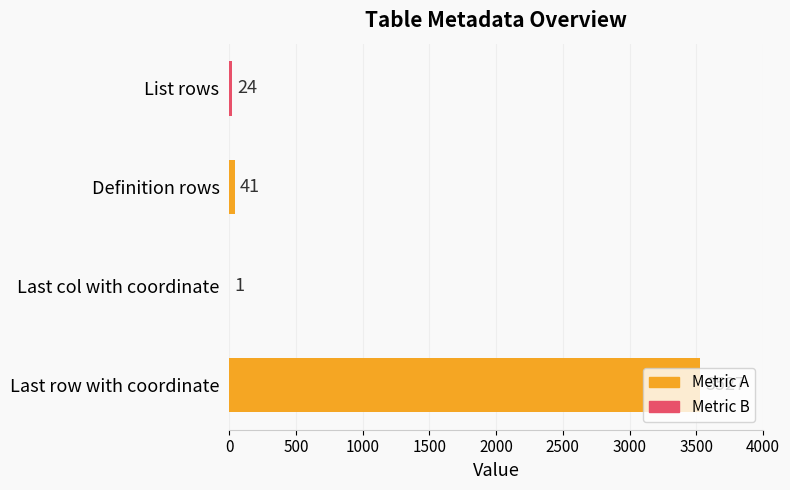

Which has a higher value, Definition rows or List rows?

Definition rows